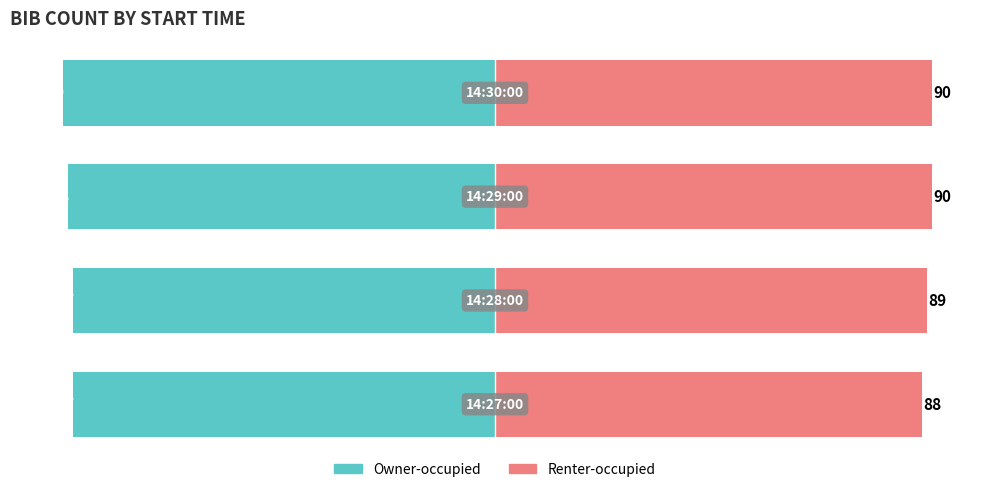

What is the maximum value shown in the chart?

90